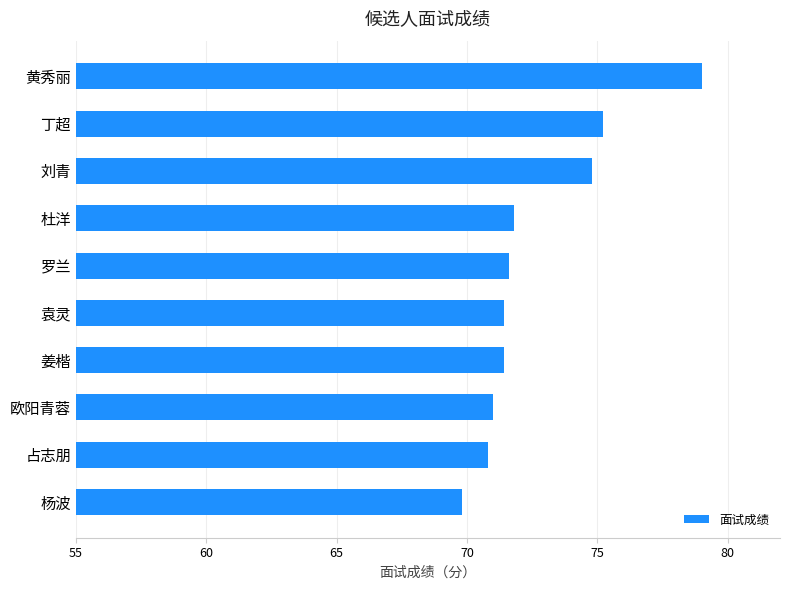

What is the sum of all values?

726.8